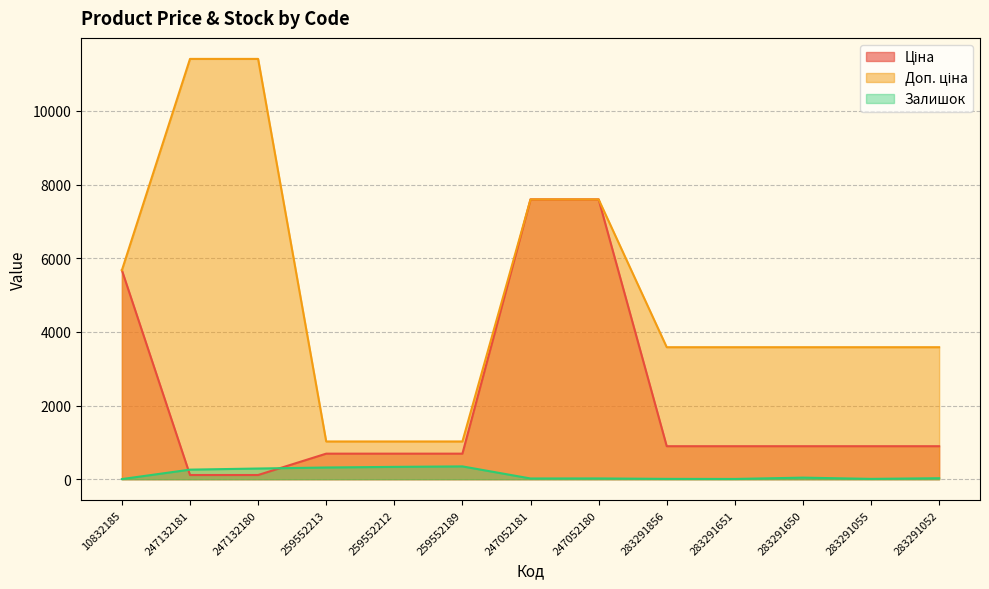

How many interior local valleys does the Залишок series have?

3